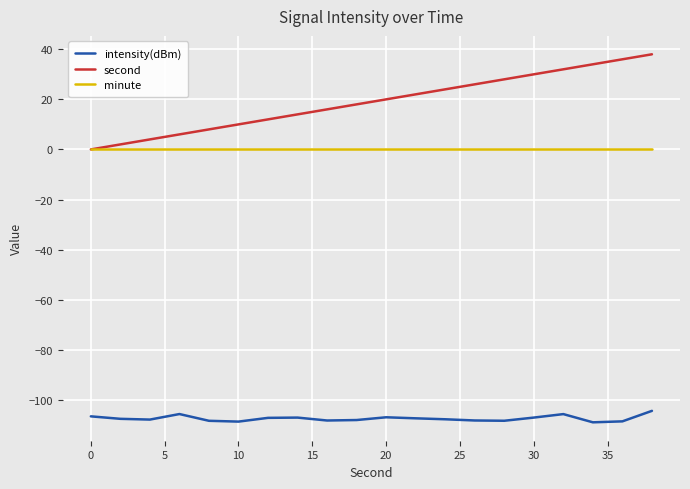

How many distinct data groups are displayed?

3